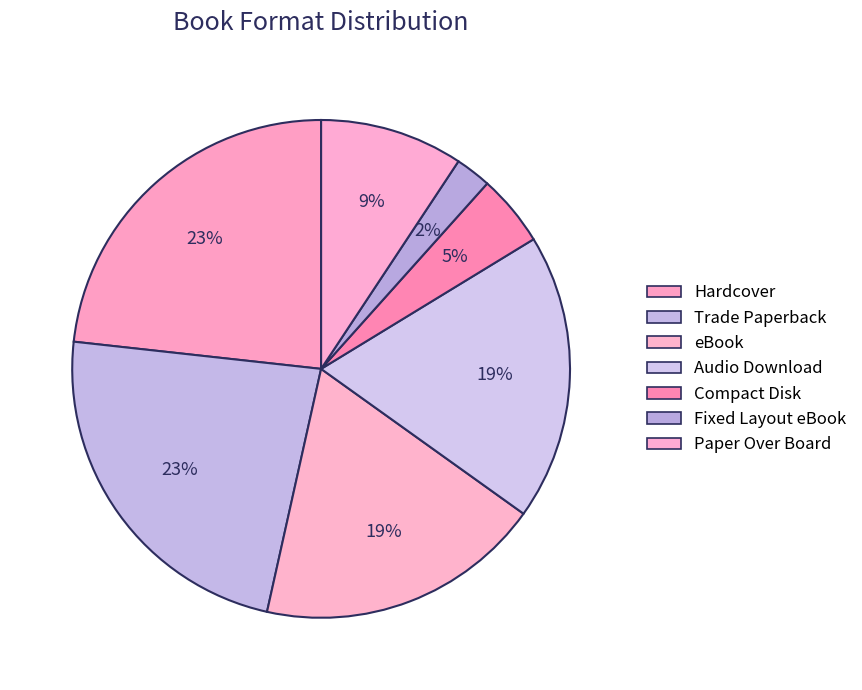

Does any single category account for the majority?

No